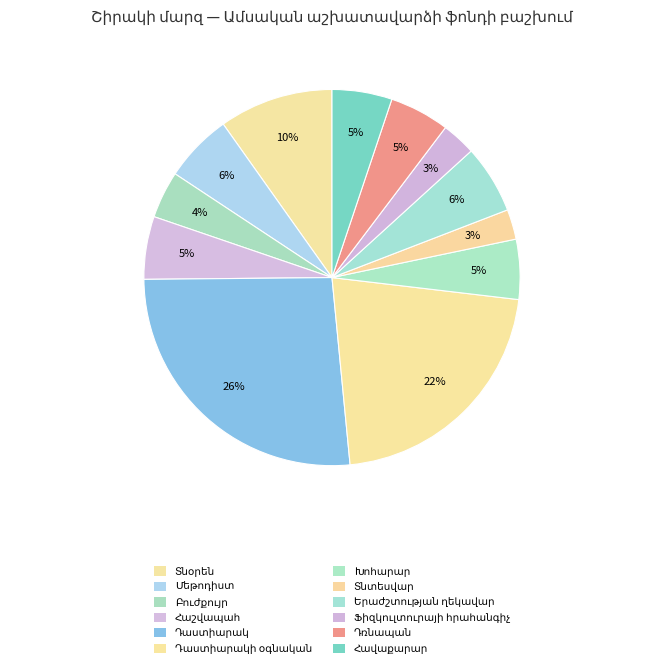

What percentage is the Դաստիարակի օգնական slice, to the nearest percent?

22%